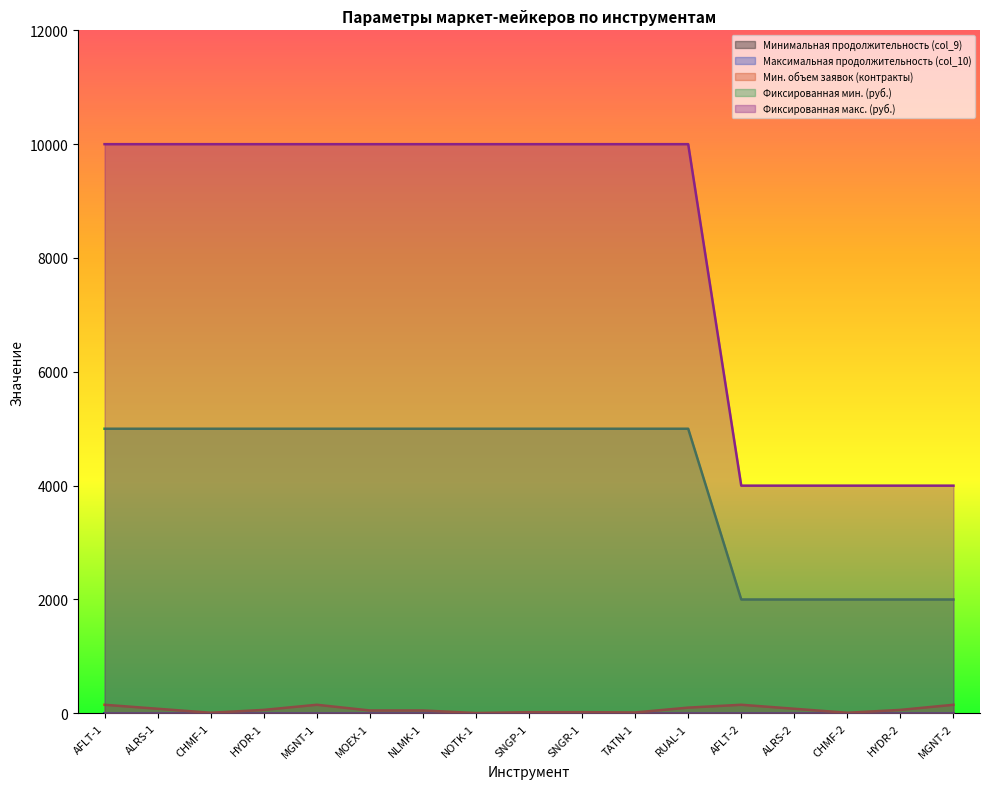

How many lines are shown in the chart?

5